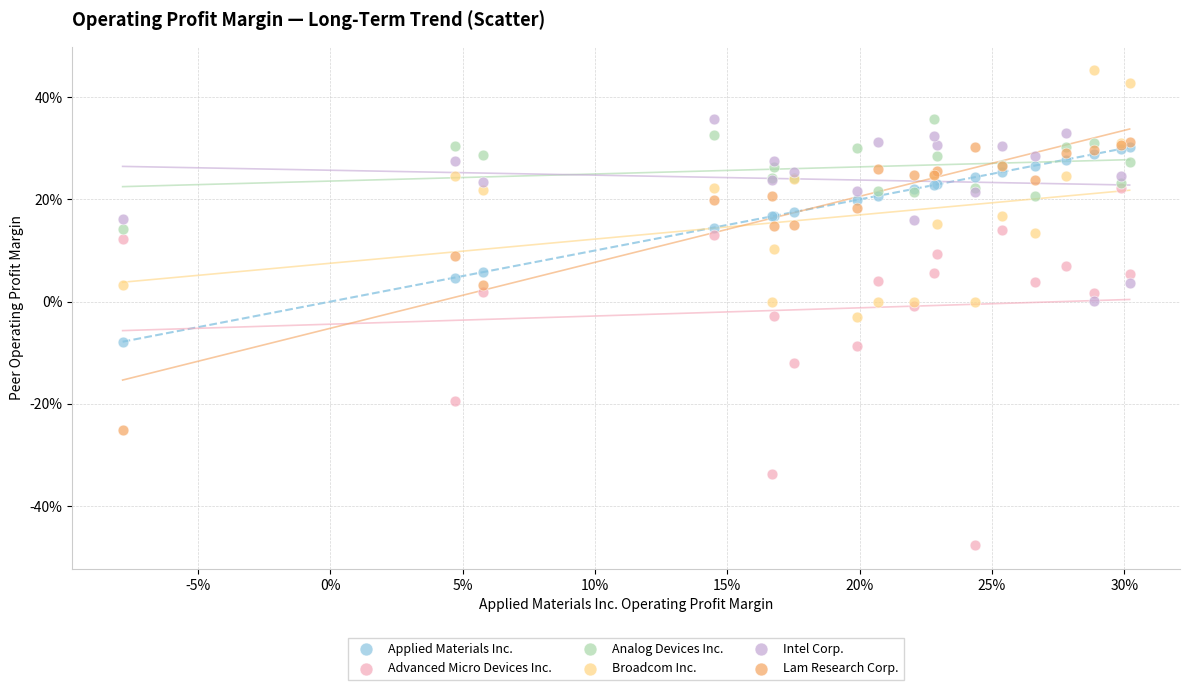

Which series reaches the minimum Y coordinate?

Advanced Micro Devices Inc.